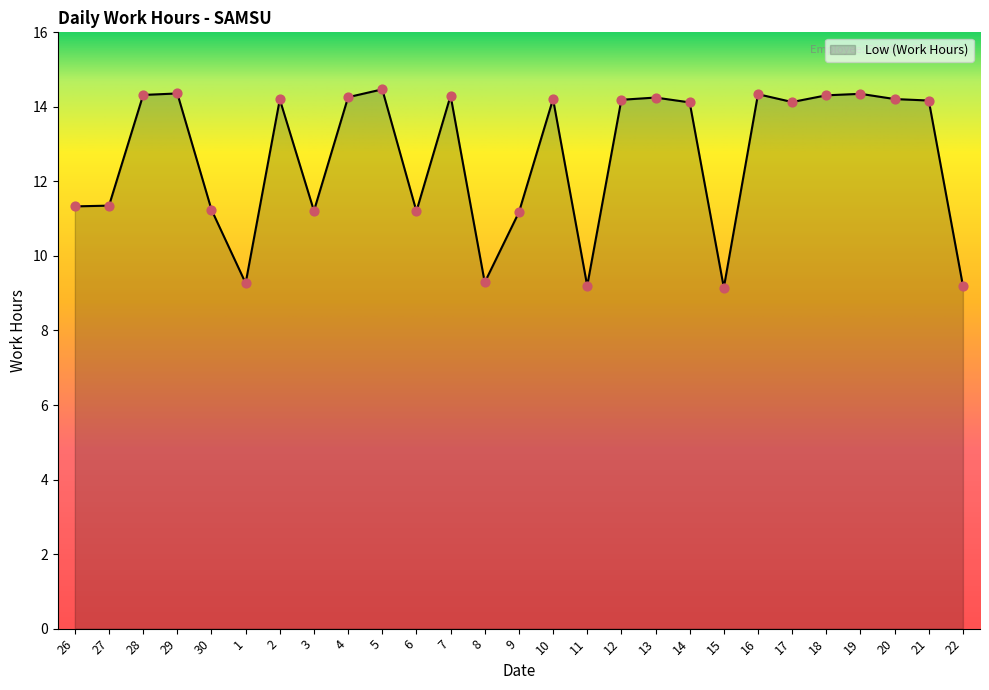

What is the change in value from 12 to 13?

+0.1